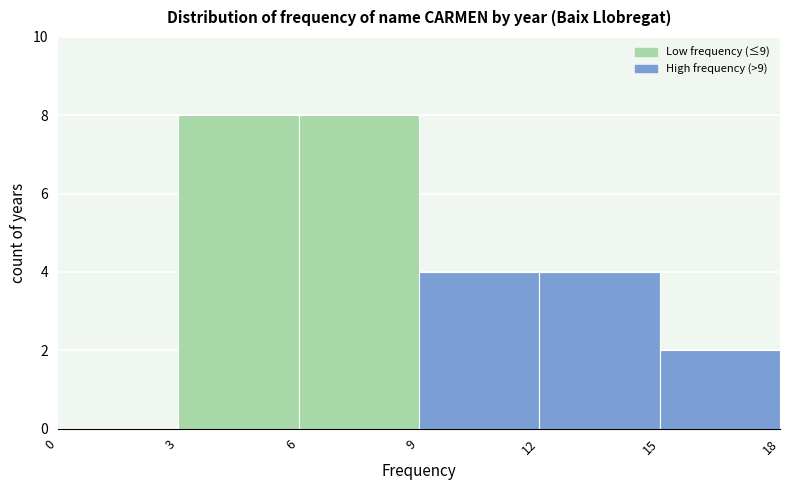

Reading left to right, list every bar in this chart as the range it spans on the x-axis followed by its height. The values are not printed on the chart, so give them approximately, as read against the axis.

0 to 3: 0
3 to 6: 8
6 to 9: 8
9 to 12: 4
12 to 15: 4
15 to 18: 2